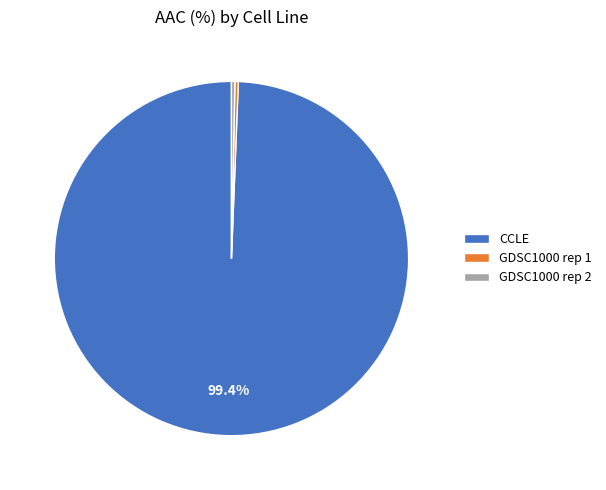

Between GDSC1000 rep 2 and CCLE, which is larger?

CCLE